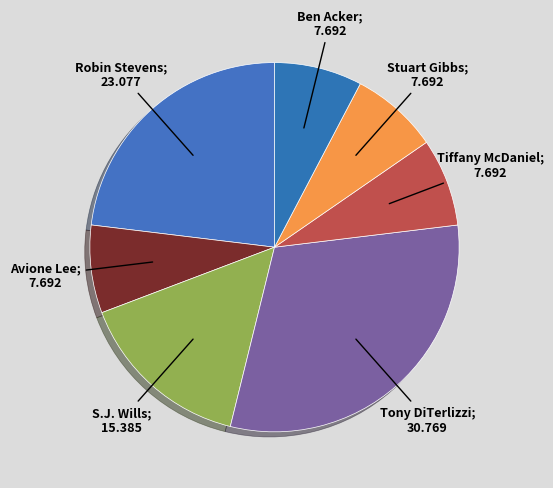

How many segments does this pie chart have?

7